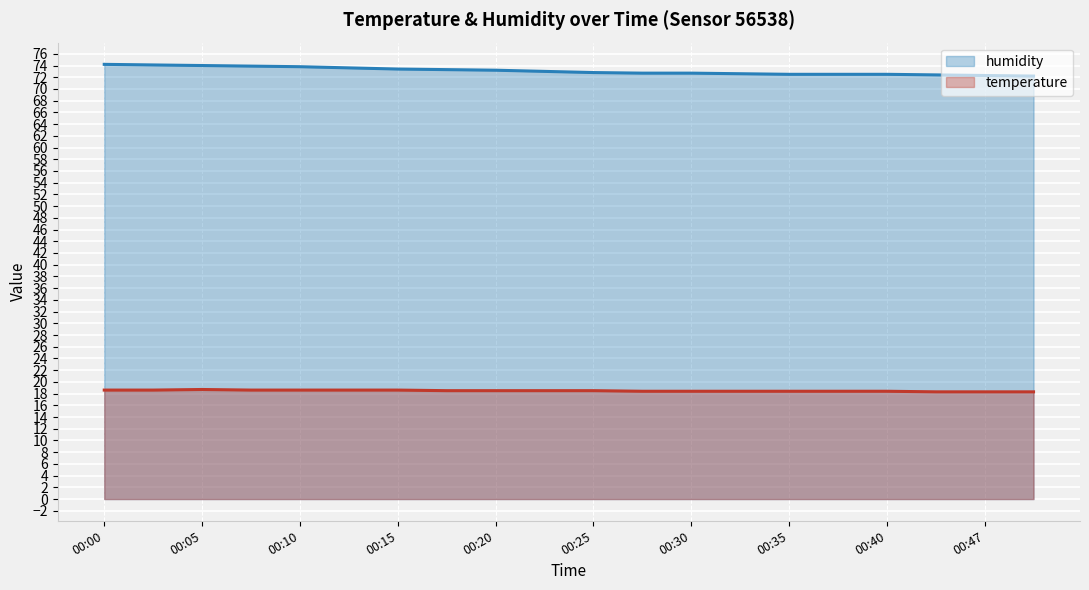

True or false: temperature and humidity cross at least once.

False